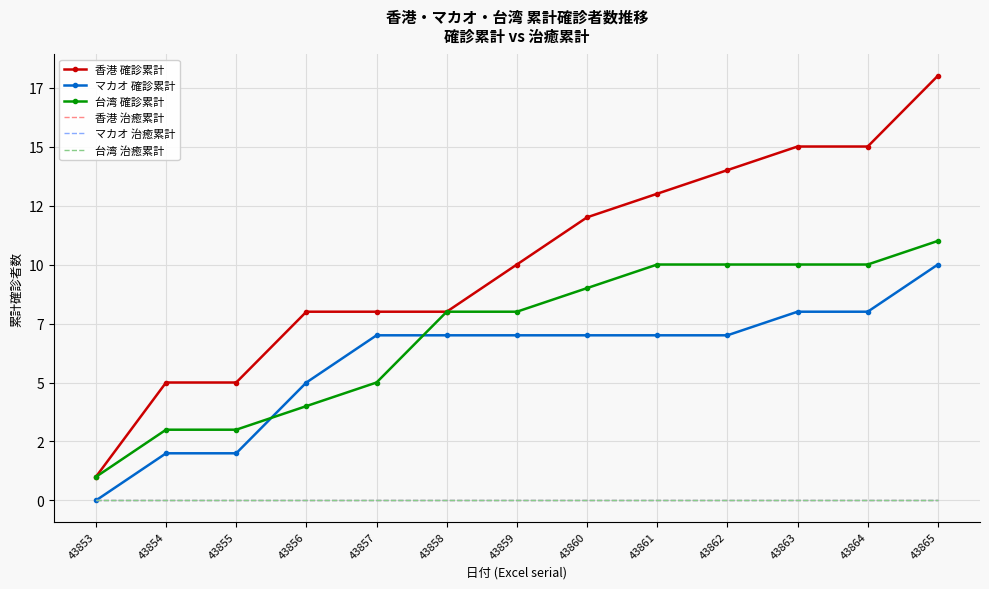

Which has a higher value, 43853 or 43855?

43855